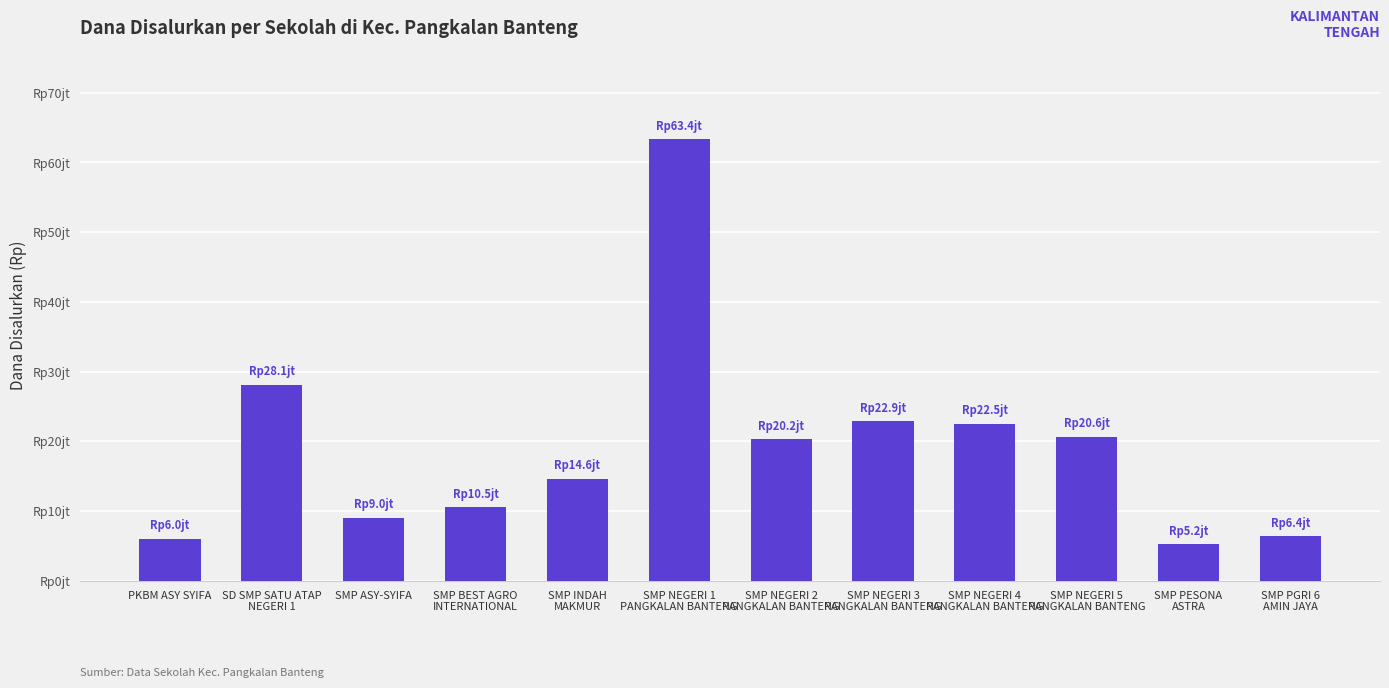

Rank the categories by value from highest to lowest.

SMP NEGERI 1
PANGKALAN BANTENG, SD SMP SATU ATAP
NEGERI 1, SMP NEGERI 3
PANGKALAN BANTENG, SMP NEGERI 4
PANGKALAN BANTENG, SMP NEGERI 5
PANGKALAN BANTENG, SMP NEGERI 2
PANGKALAN BANTENG, SMP INDAH
MAKMUR, SMP BEST AGRO
INTERNATIONAL, SMP ASY-SYIFA, SMP PGRI 6
AMIN JAYA, PKBM ASY SYIFA, SMP PESONA
ASTRA